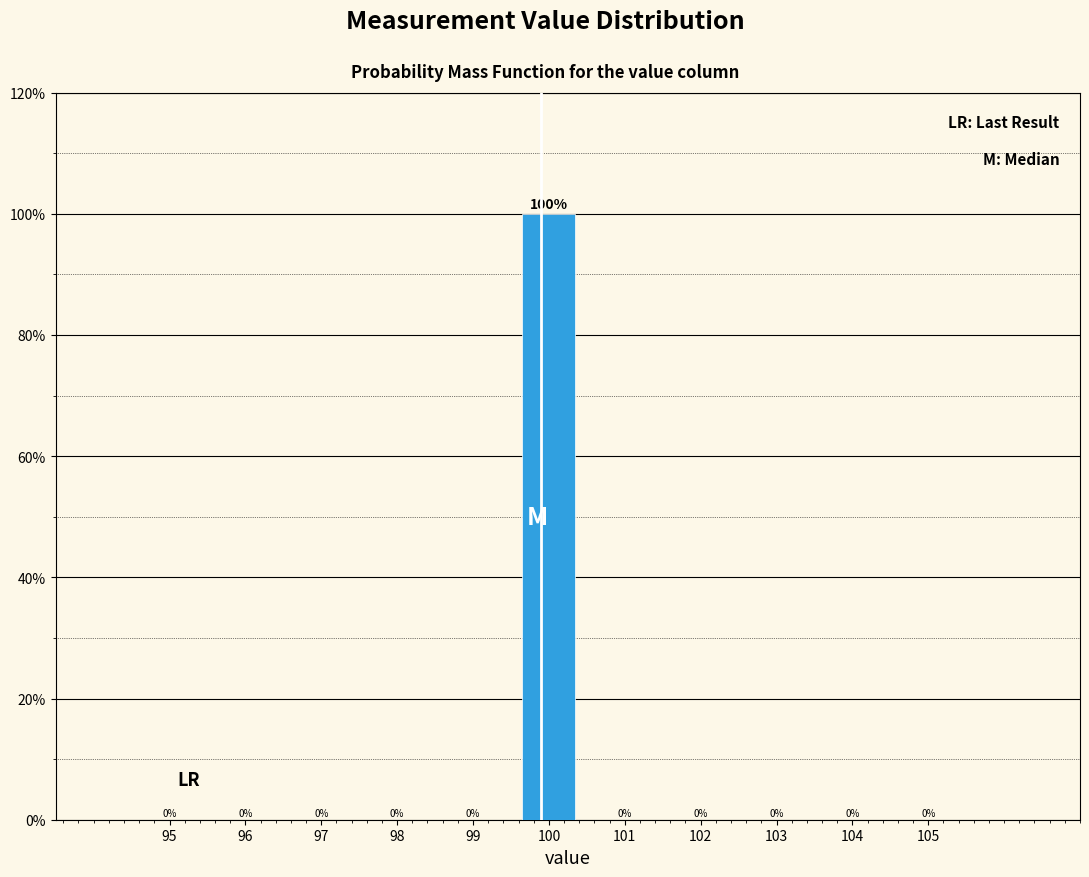

Reading left to right, list all the values displayed in this chart.

95=0	96=0	97=0	98=0	99=0	100=100	101=0	102=0	103=0	104=0	105=0